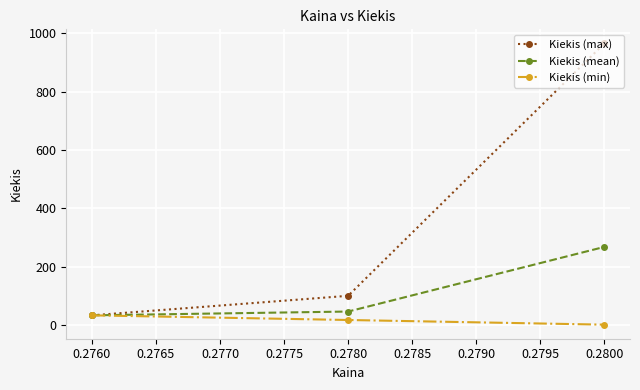

Which series changed the most between 0.2780 and 0.2800?

Kiekis (max)